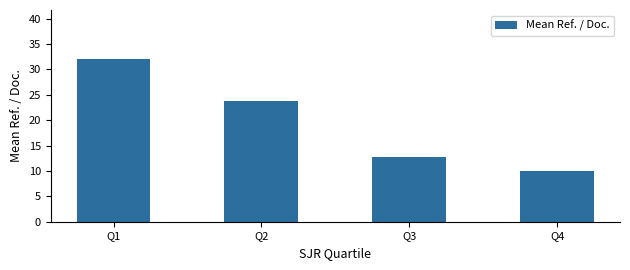

Which has a higher value, Q2 or Q4?

Q2